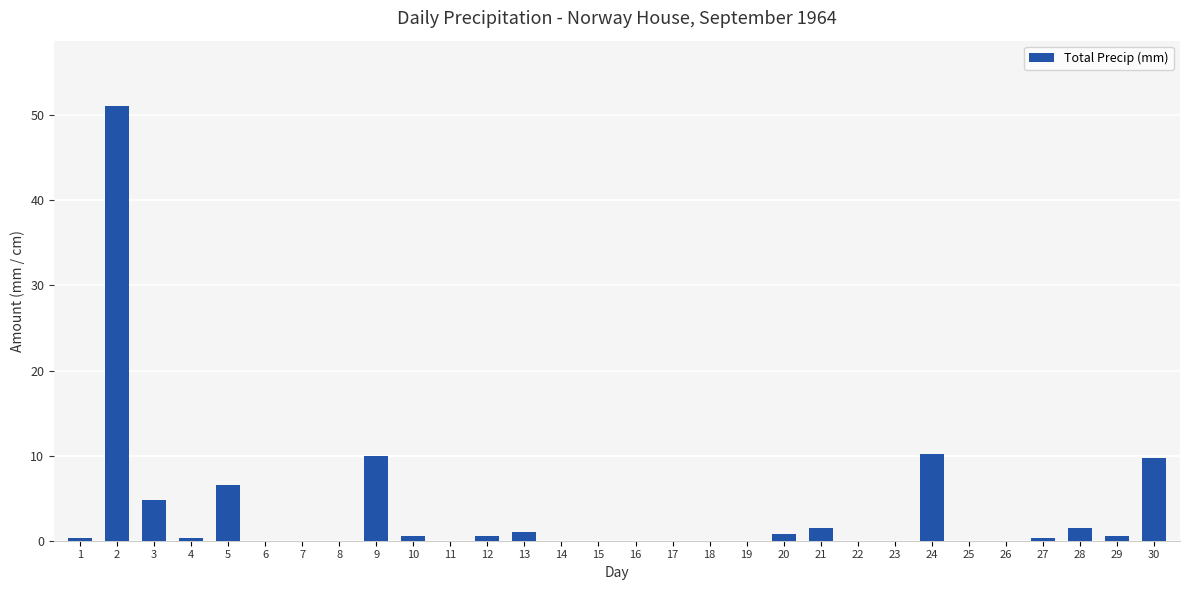

Is it true that the value at 8 is 27.7?

False